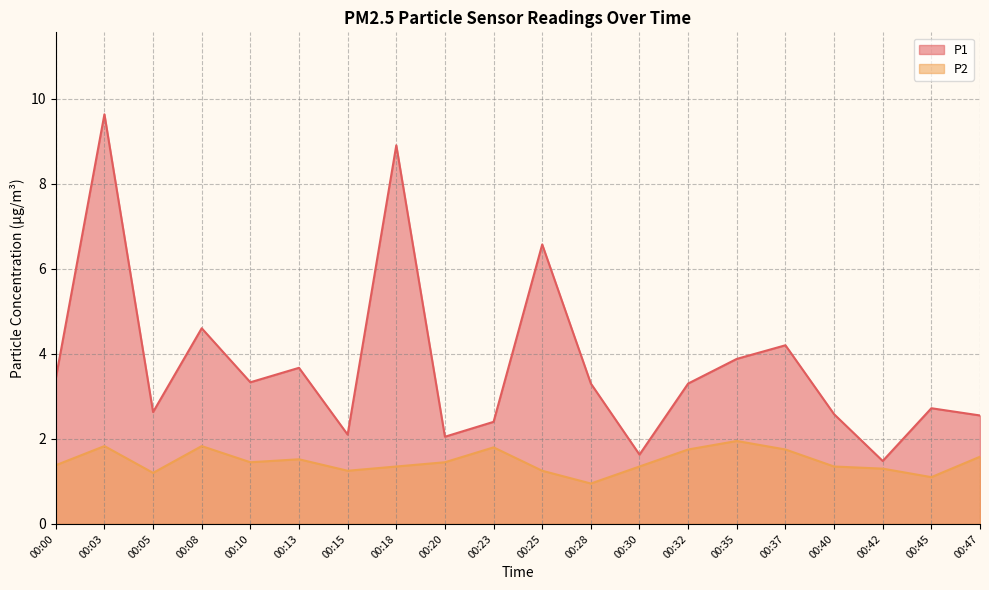

Which series has the largest total across all categories?

P1